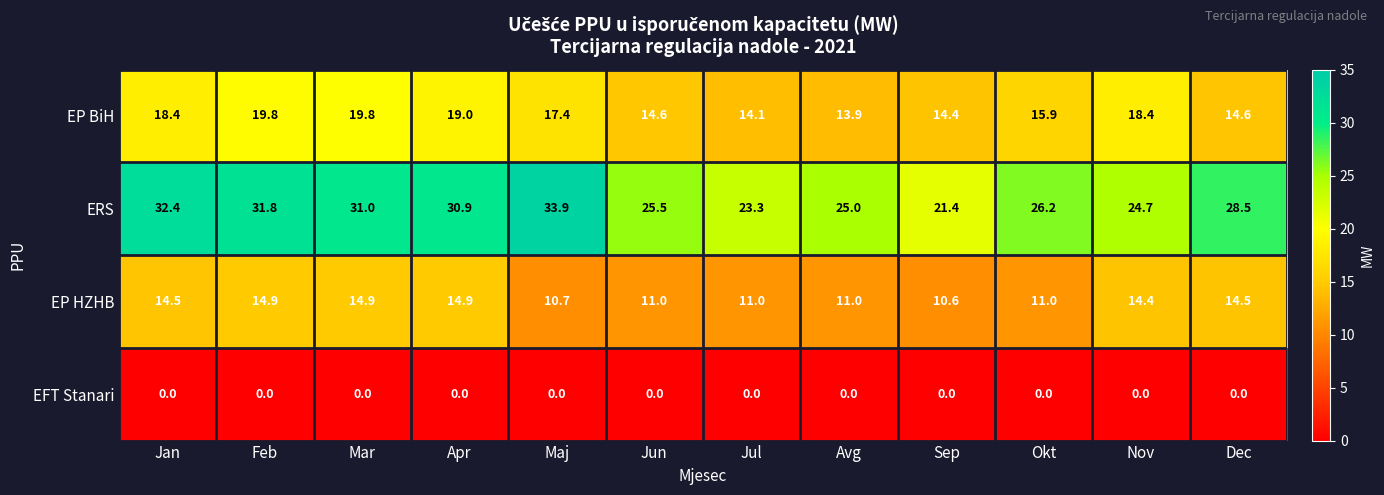

Which category has the highest value across all series?

Maj